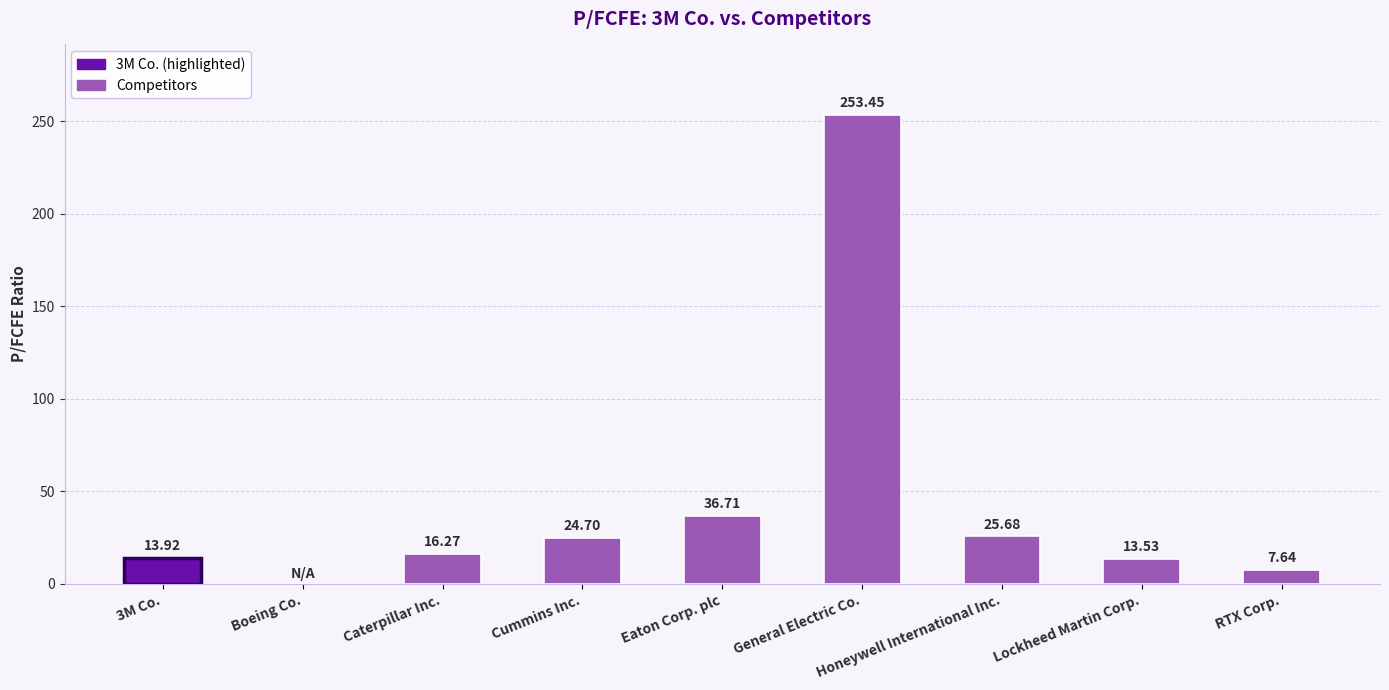

What is the difference between the values at Cummins Inc. and 3M Co.?

10.8